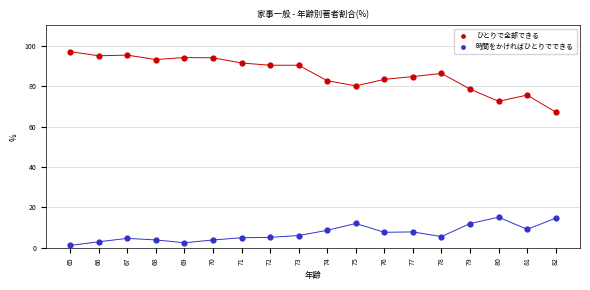

Which series contains the lowest Y value?

時間をかければひとりでできる